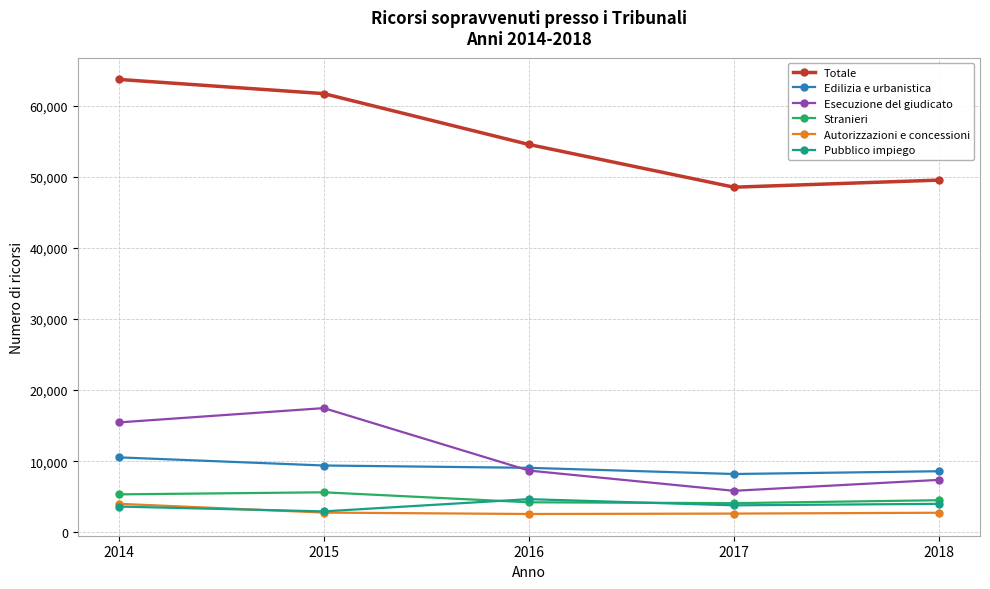

True or false: Autorizzazioni e concessioni and Esecuzione del giudicato intersect in this chart.

False